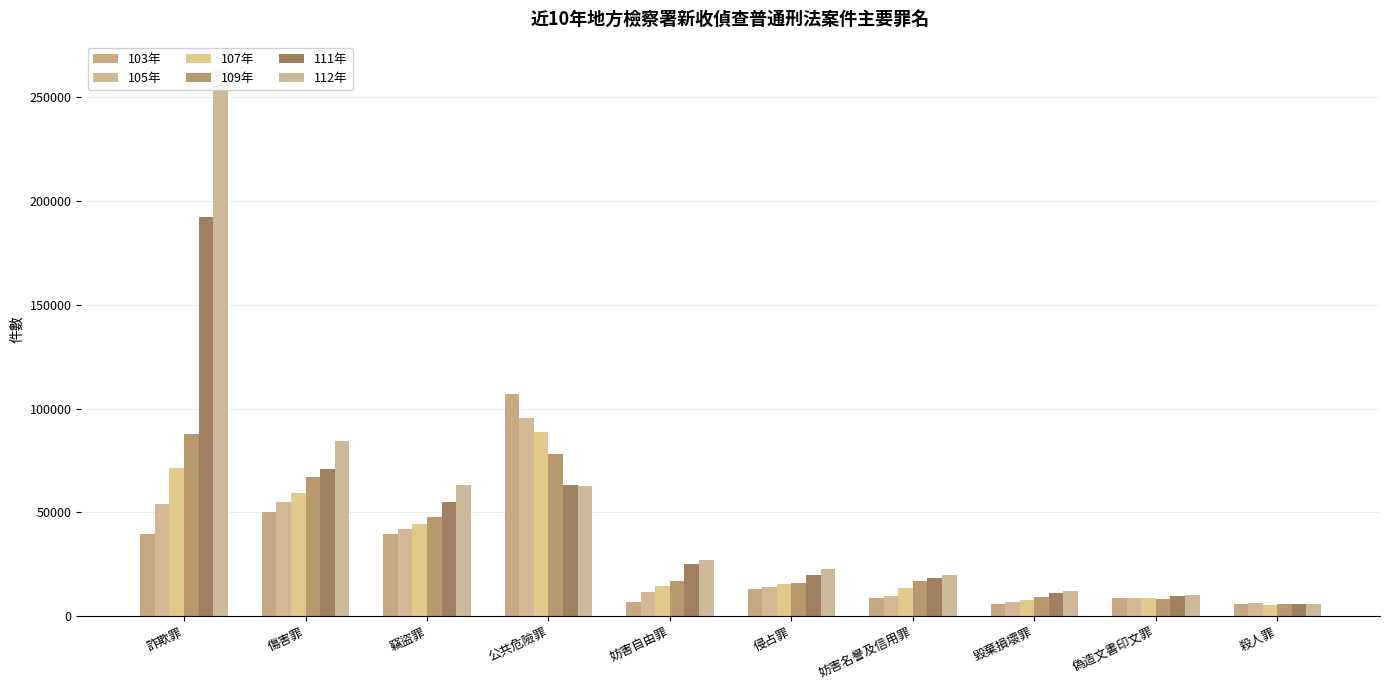

Which category has the highest value across all series?

詐欺罪